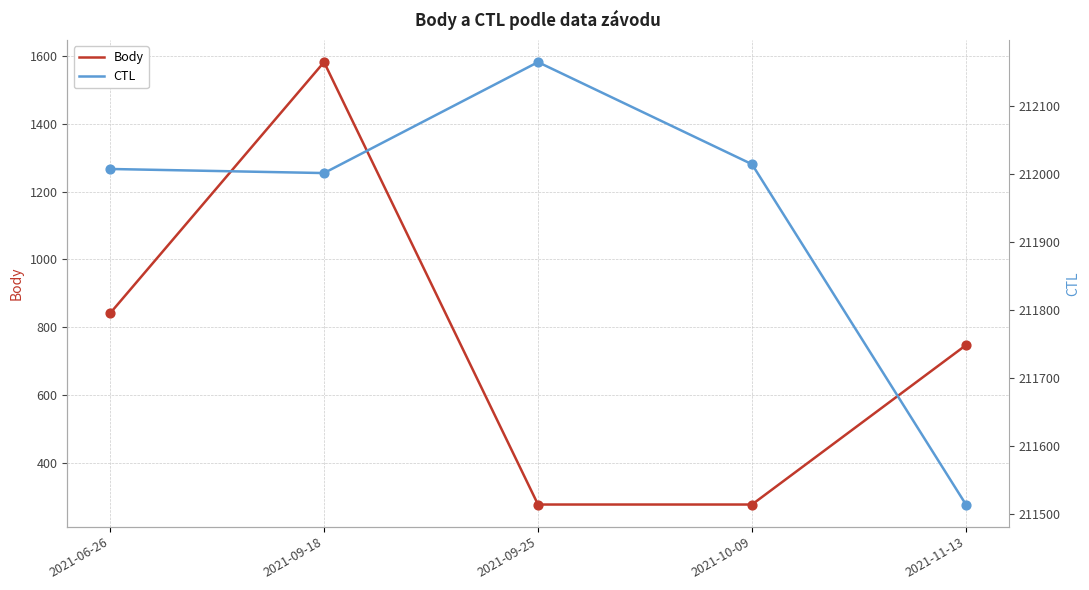

At which category is the sum across all series the highest?

2021-09-18